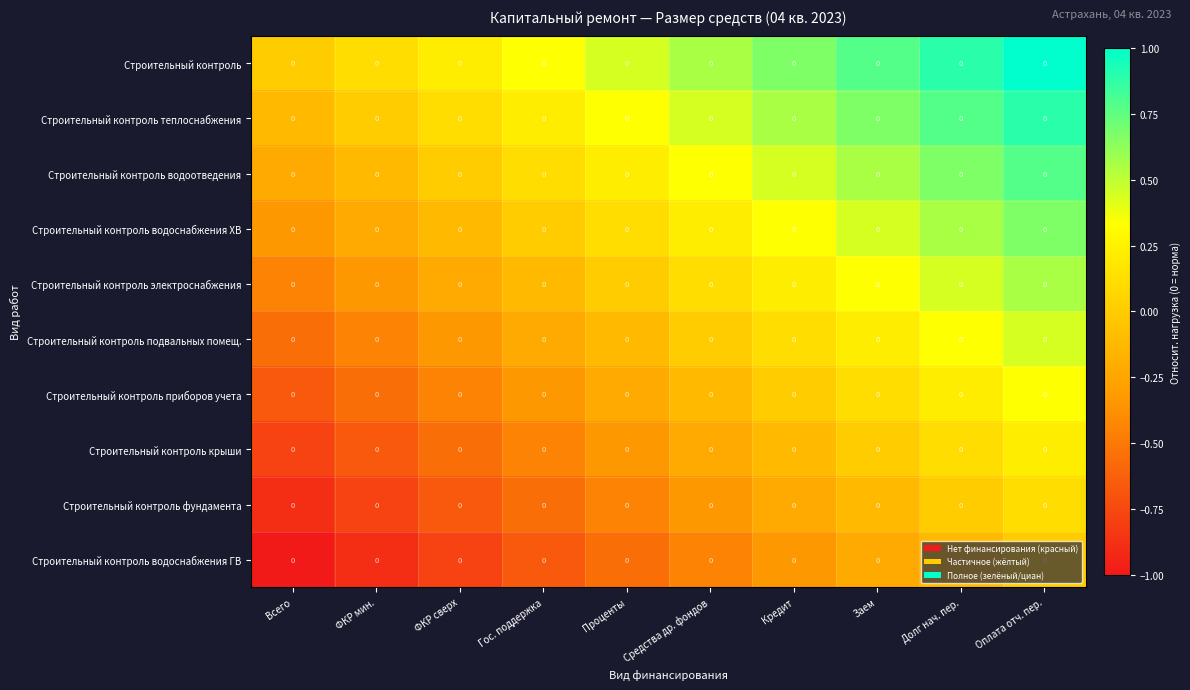

Where does the Строительный контроль крыши series first go above 0?

Долг нач. пер.